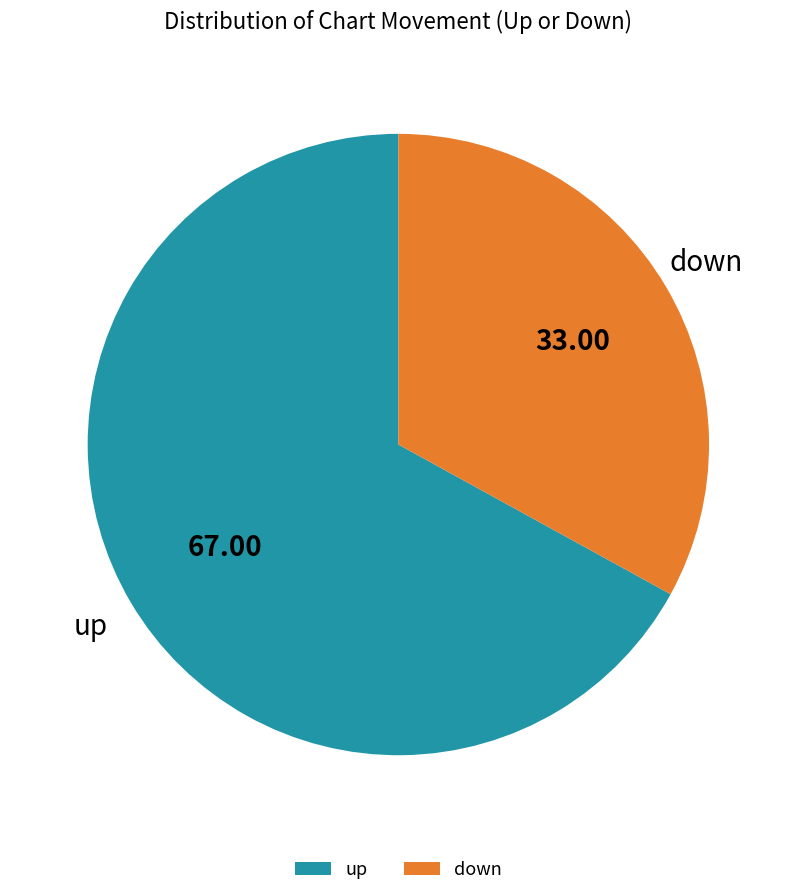

Rank the categories by value from lowest to highest.

down, up